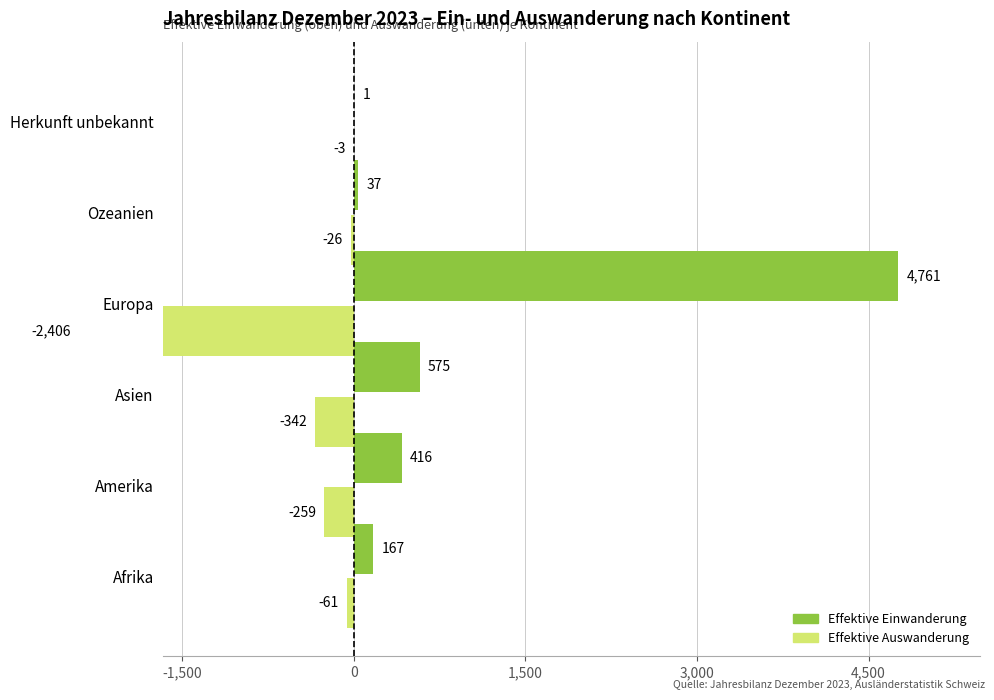

List the series in order of their peak value, lowest first.

Effektive Auswanderung, Effektive Einwanderung